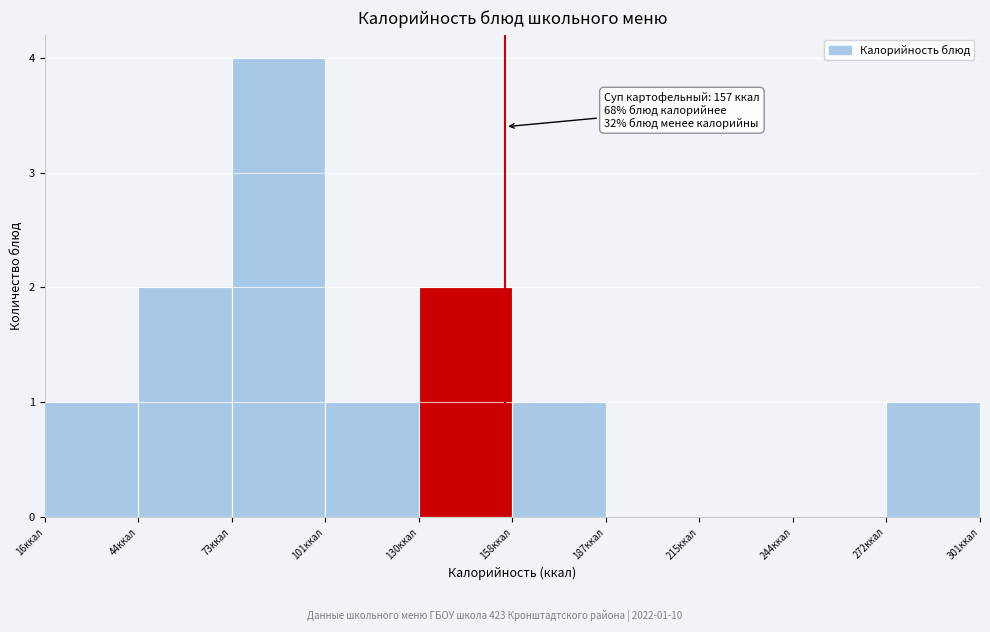

Over which range of the x-axis is the bar tallest?

75 to 100